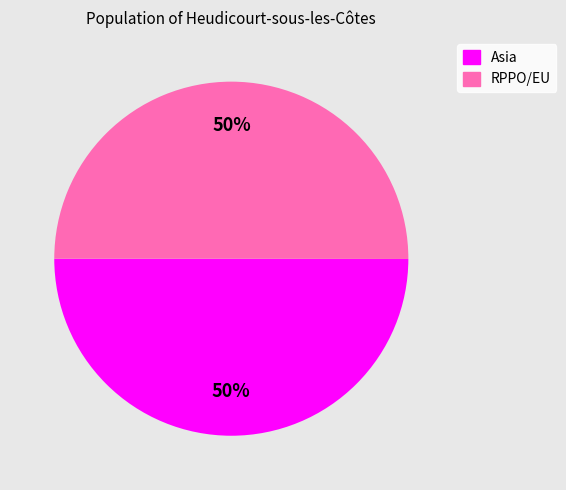

Do Asia and RPPO/EU together represent more than half of the pie?

Yes